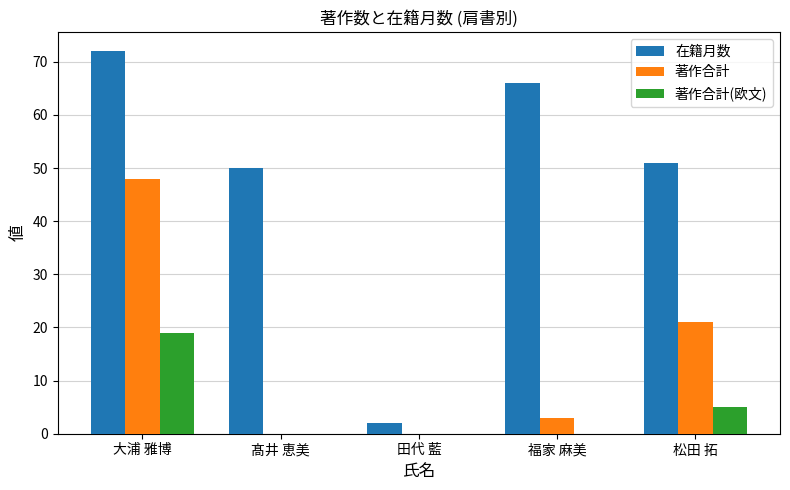

What is the sum of the 著作合計(欧文) values at 大浦 雅博 and 髙井 恵美?

19